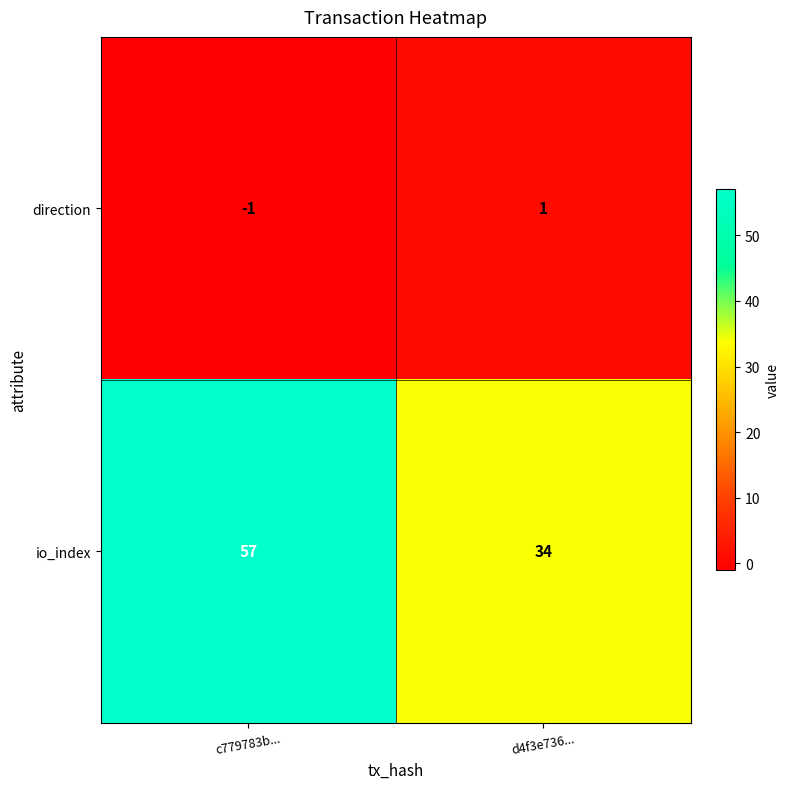

List the series in order of their overall mean, highest first.

io_index, direction